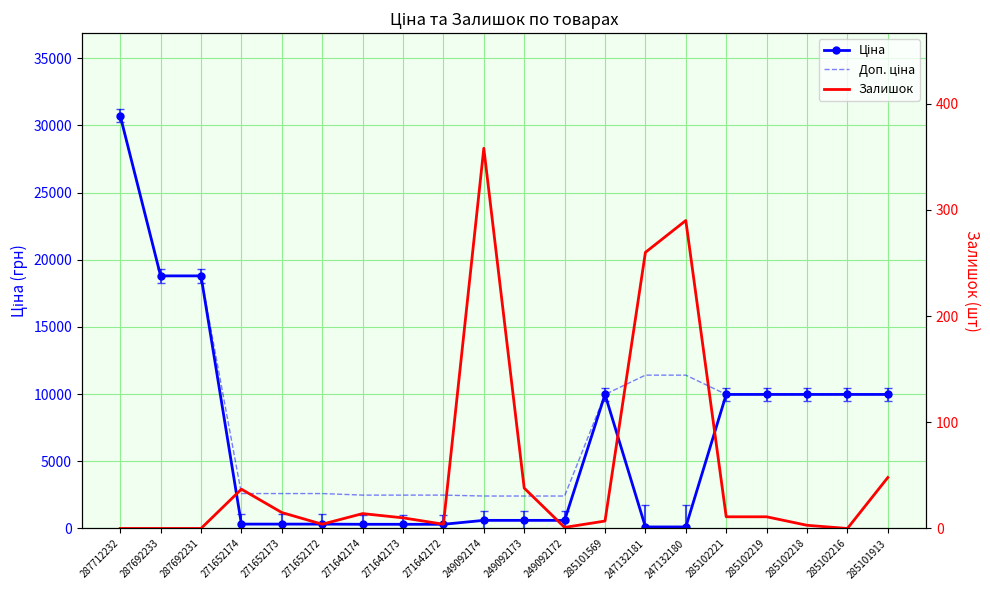

Which category has the lowest value across all series?

287712232